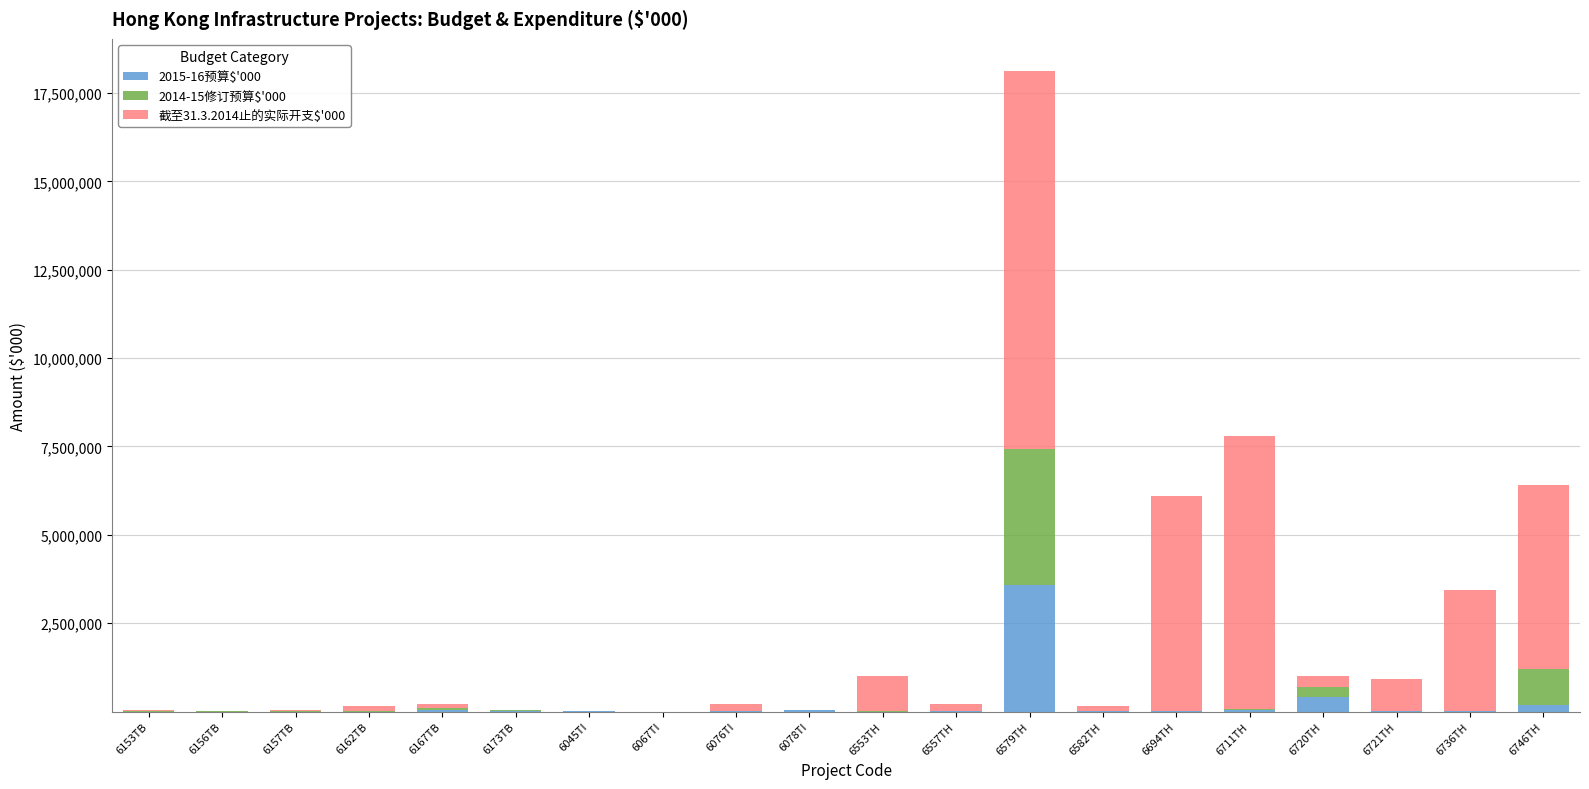

At which category is the sum across all series the highest?

6579TH